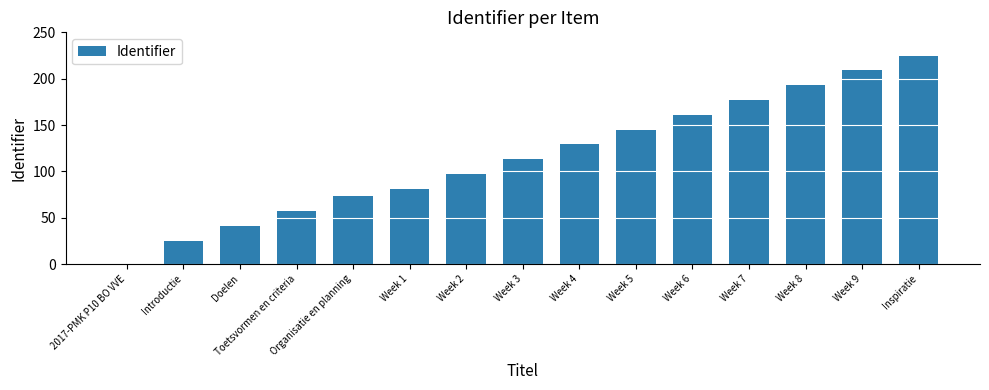

Is it true that the value at Toetsvormen en criteria is 97?

False